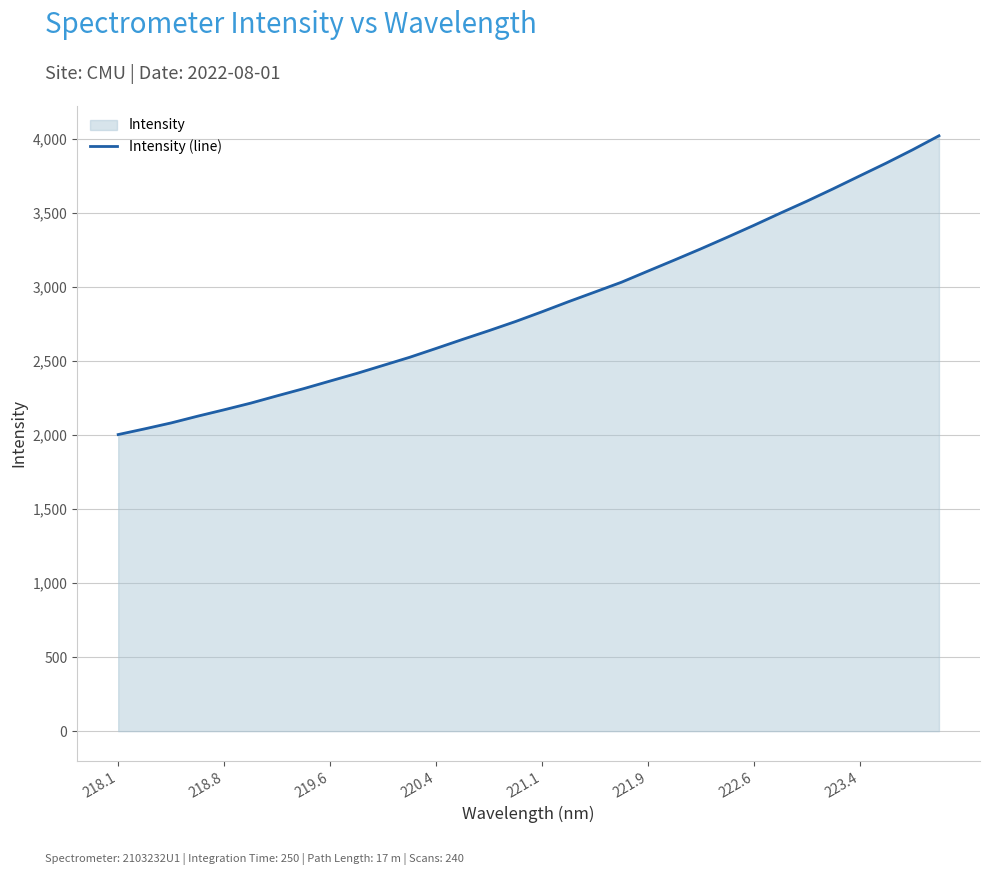

What is the difference between the maximum and minimum values?

2018.8